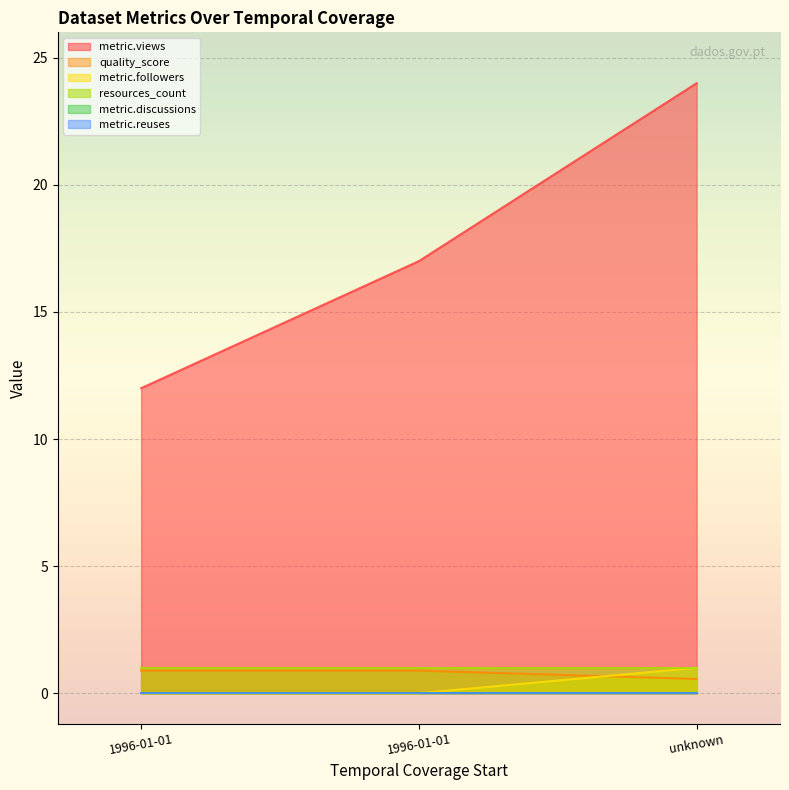

How many lines are shown in the chart?

6